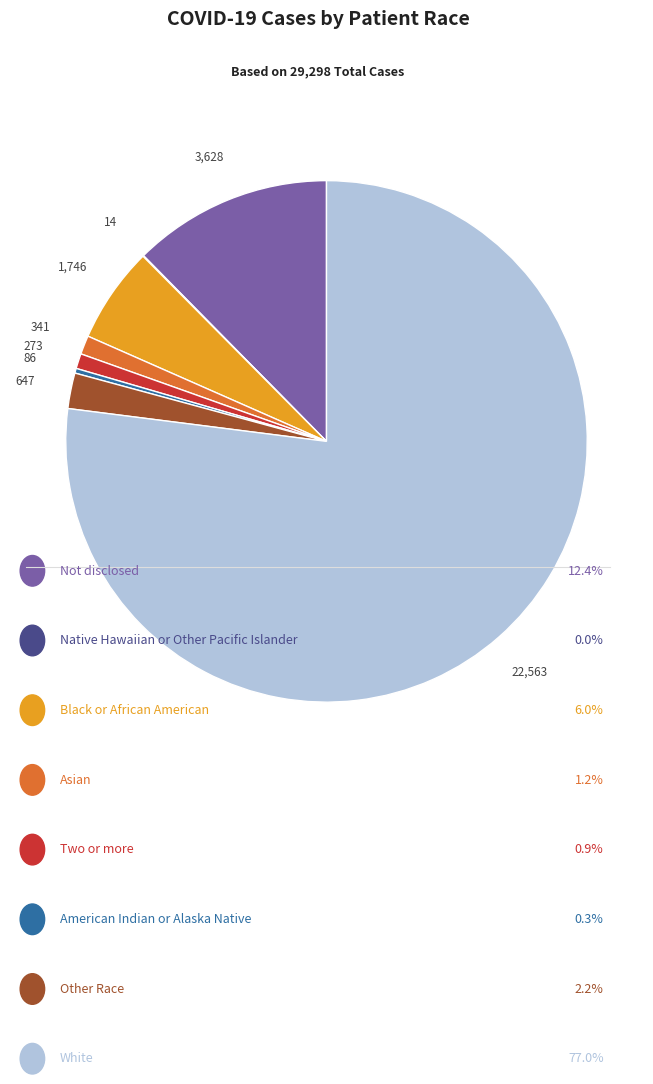

Is there a majority slice in this chart?

Yes